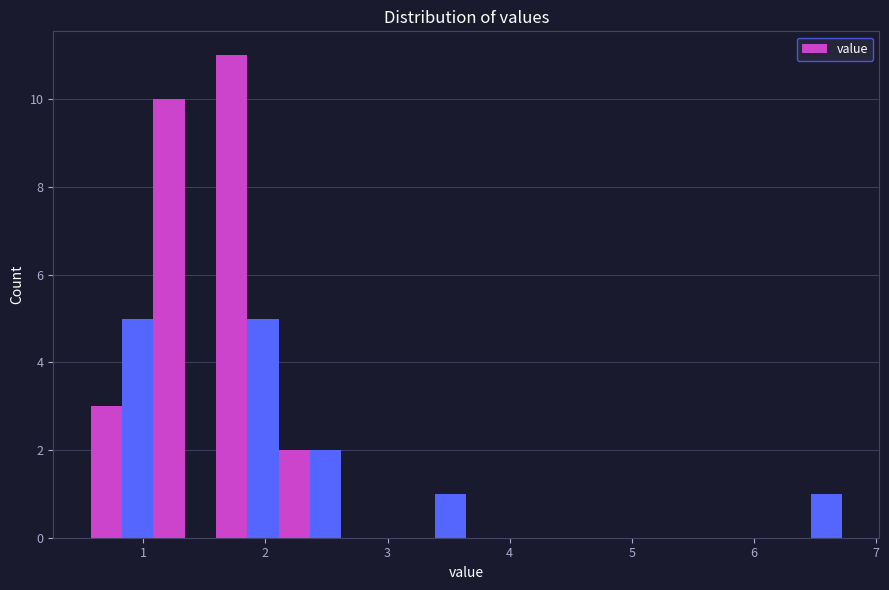

Read against the x-axis, roughly where is the centre of the tallest bar?

1.7